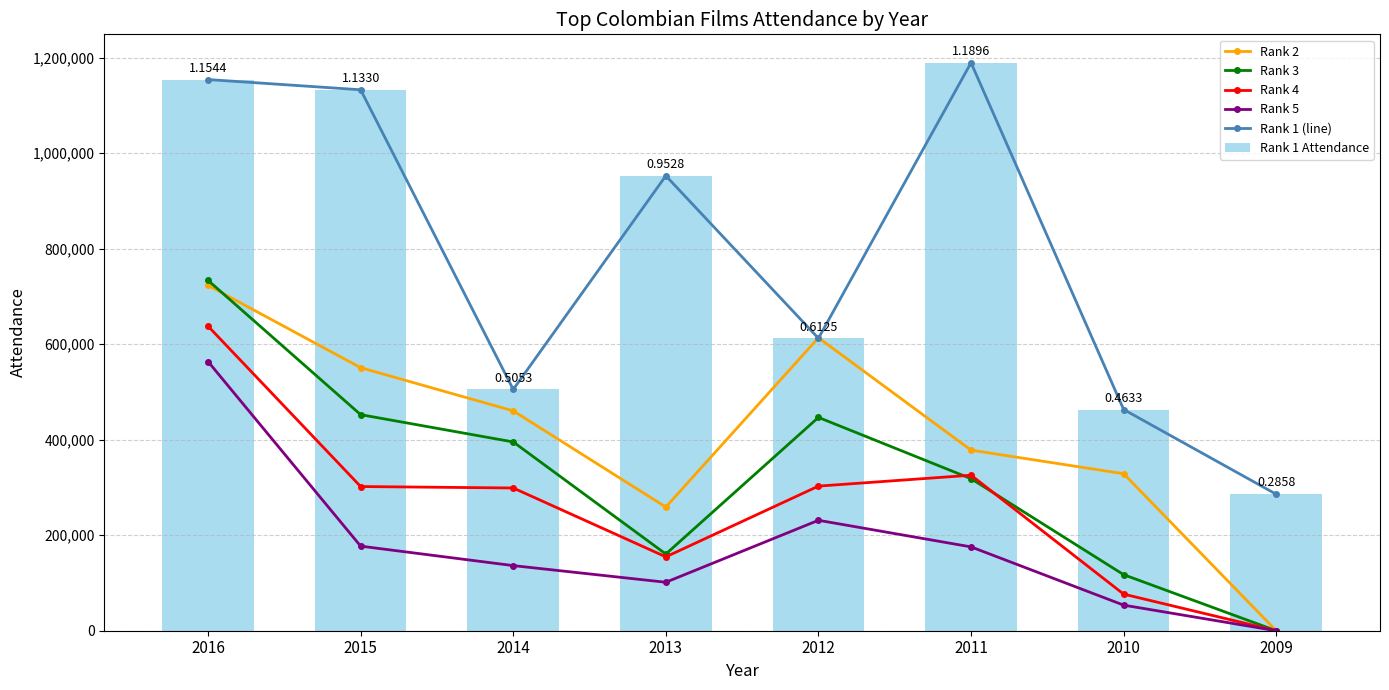

What is the sum of all Rank 3 values?

2624917